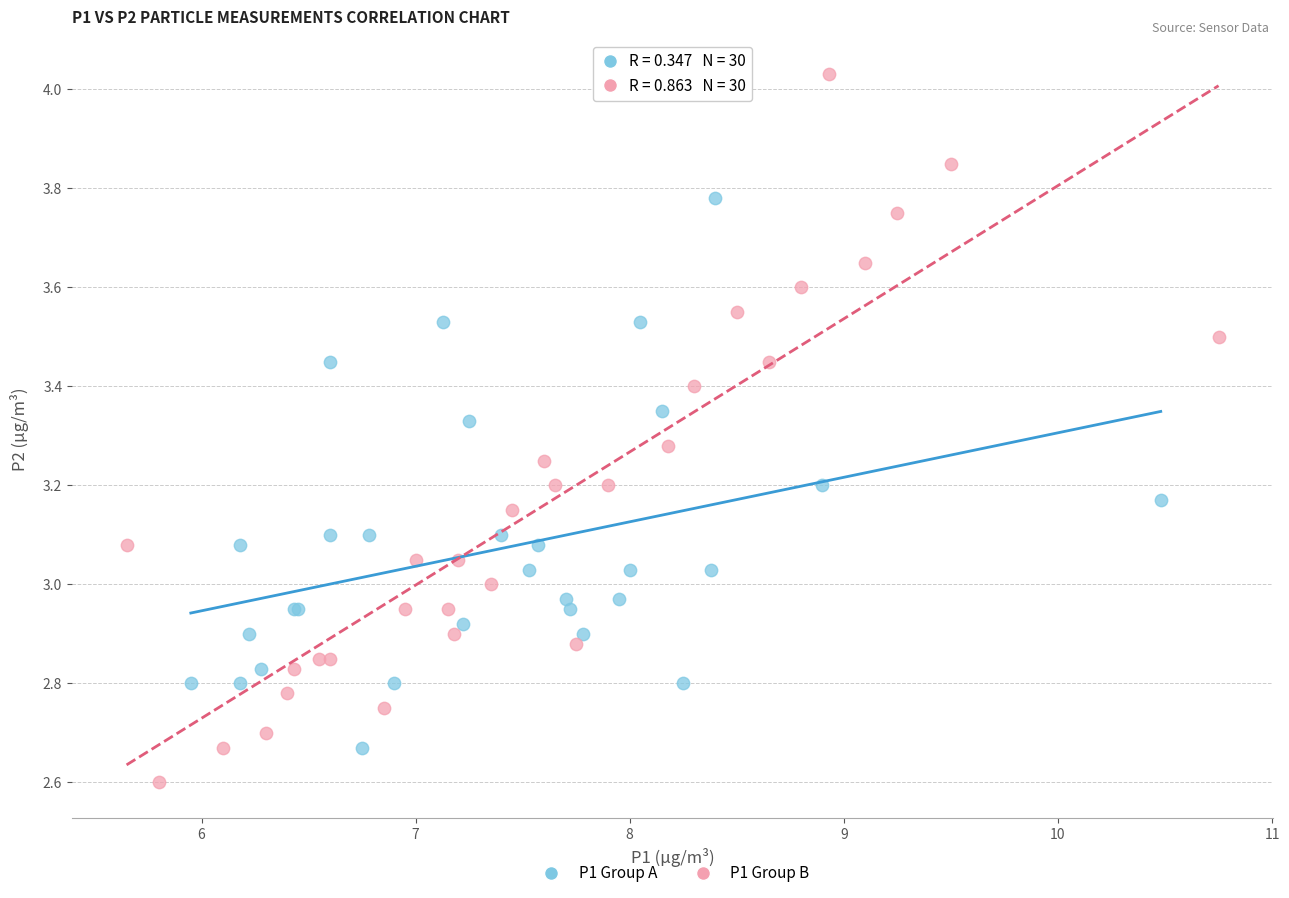

Which series reaches the maximum Y coordinate?

P1 Group B